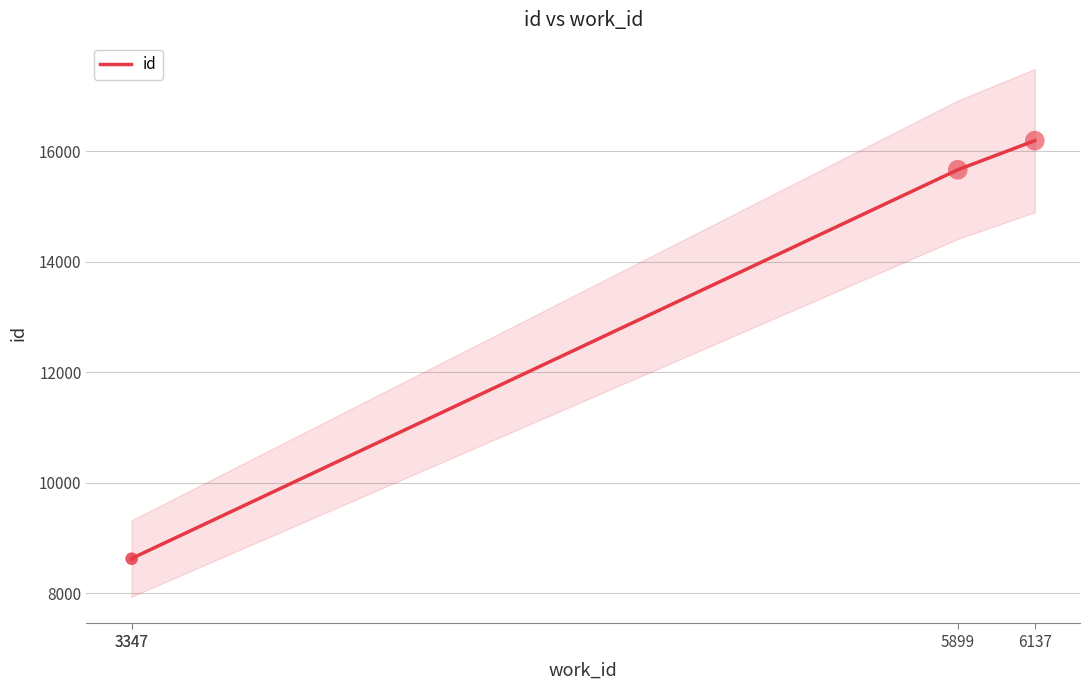

Between 5899 and 3347, which is larger?

5899